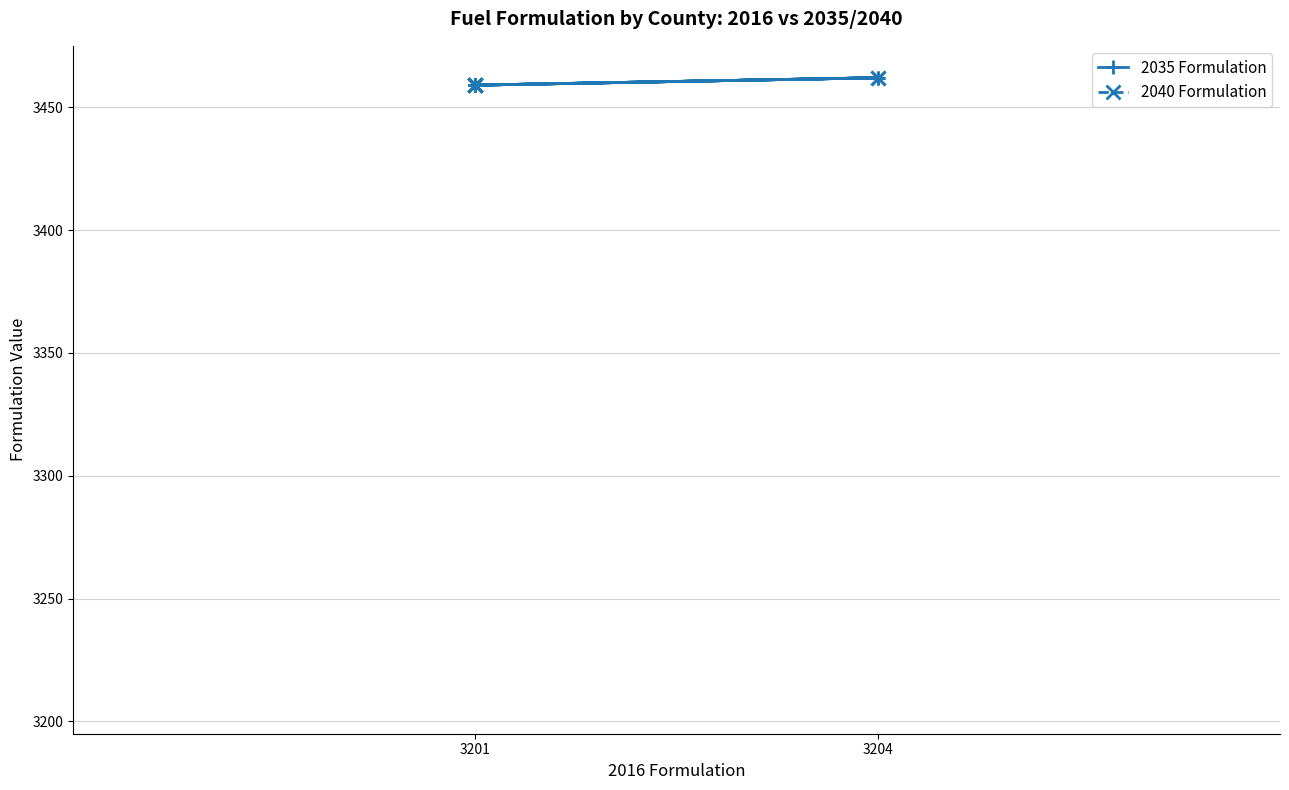

What is the greatest value displayed?

3462